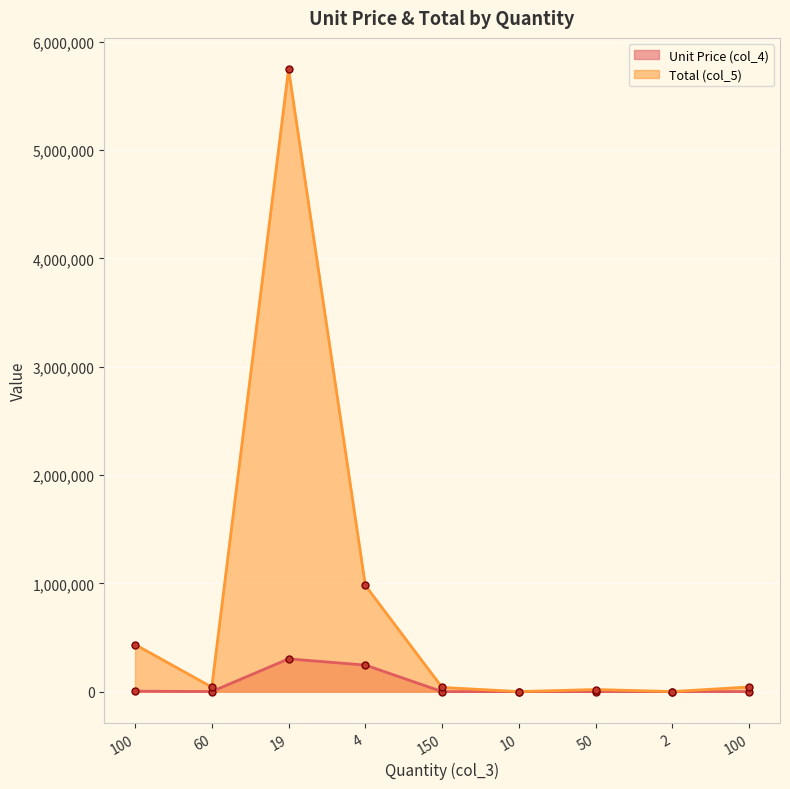

At which category does Unit Price (col_4) reach its first local valley?

60